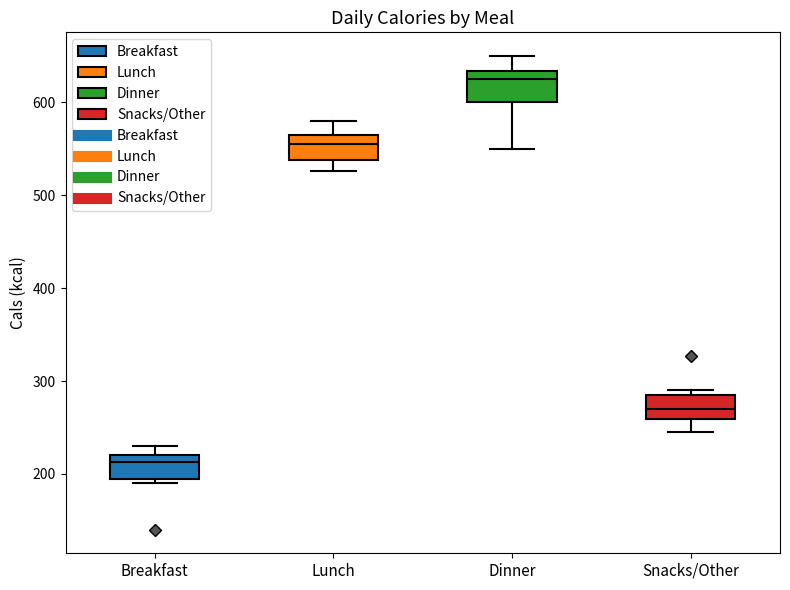

Where does the lower whisker of the box for Snacks/Other end on the y-axis? The values are not printed on the chart, so give them approximately, as read against the axis.

250